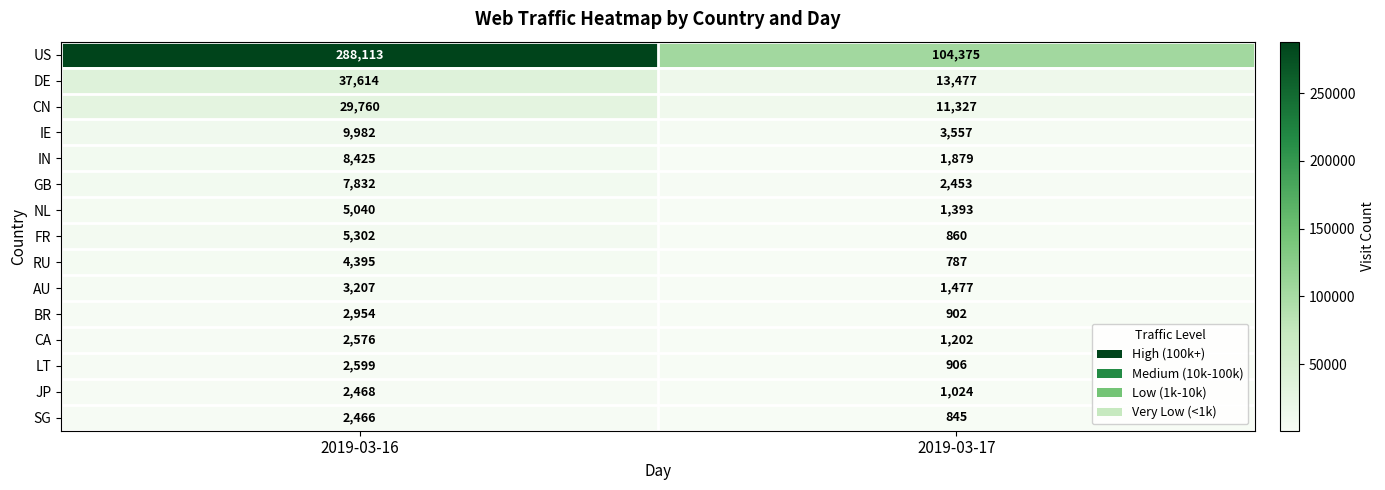

Which label corresponds to the largest value in the chart?

2019-03-16